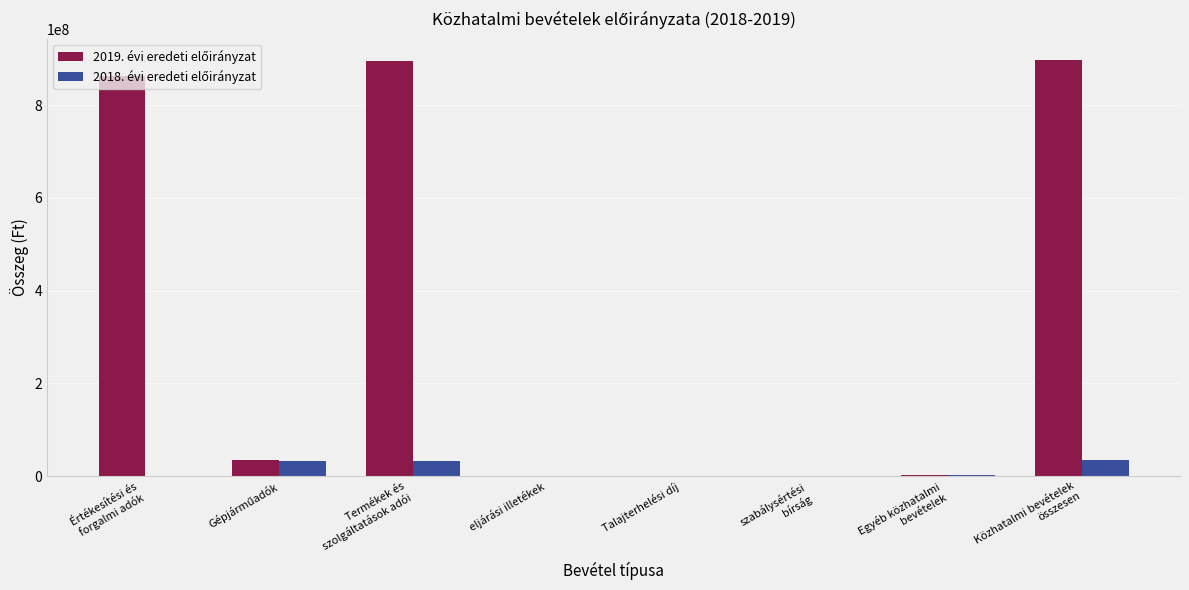

Count the number of categories in the chart.

8